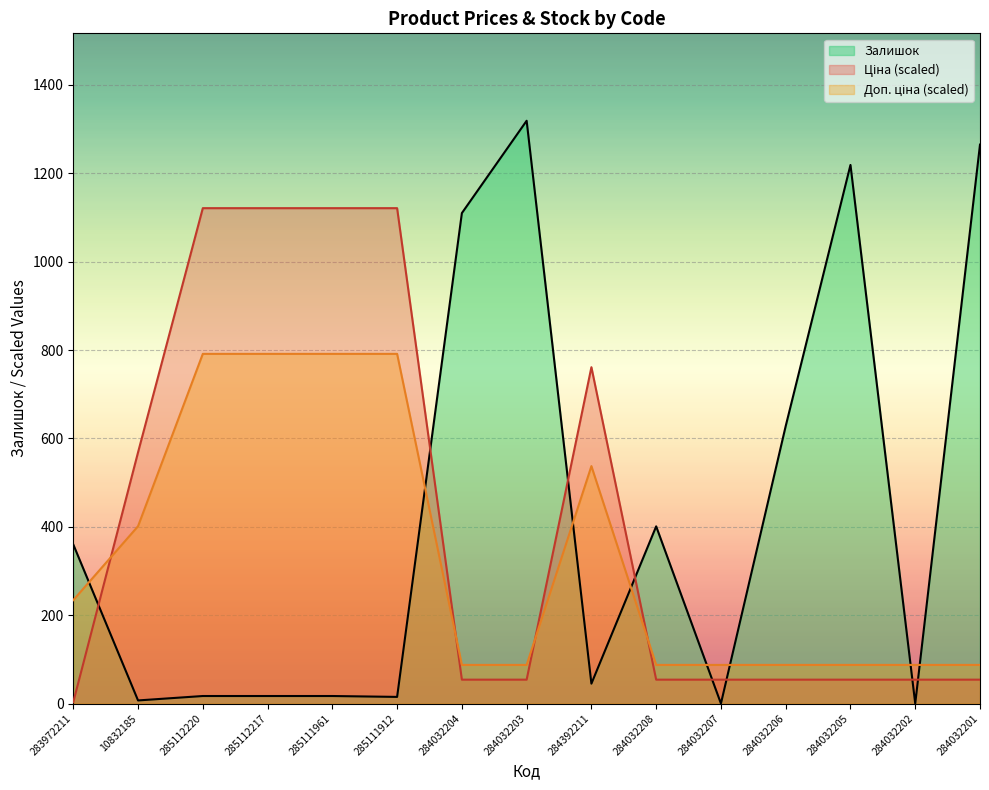

Is it true that Доп. ціна equals 632.8 at 10832185?

False